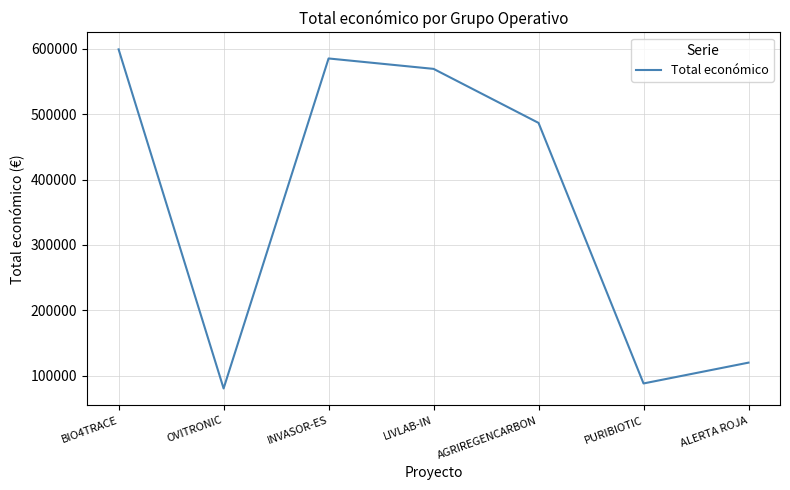

The value at BIO4TRACE is 924638. True or false?

False